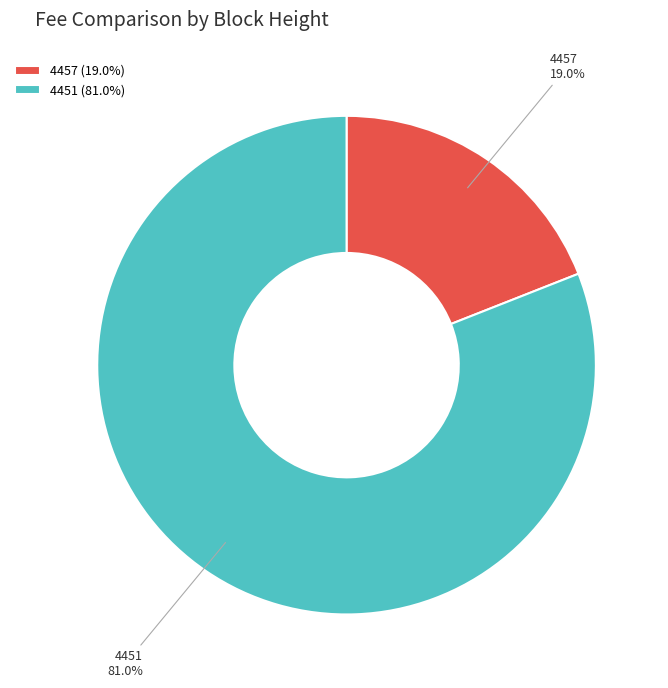

To the nearest percent, what percentage of the pie is 4451?

81%